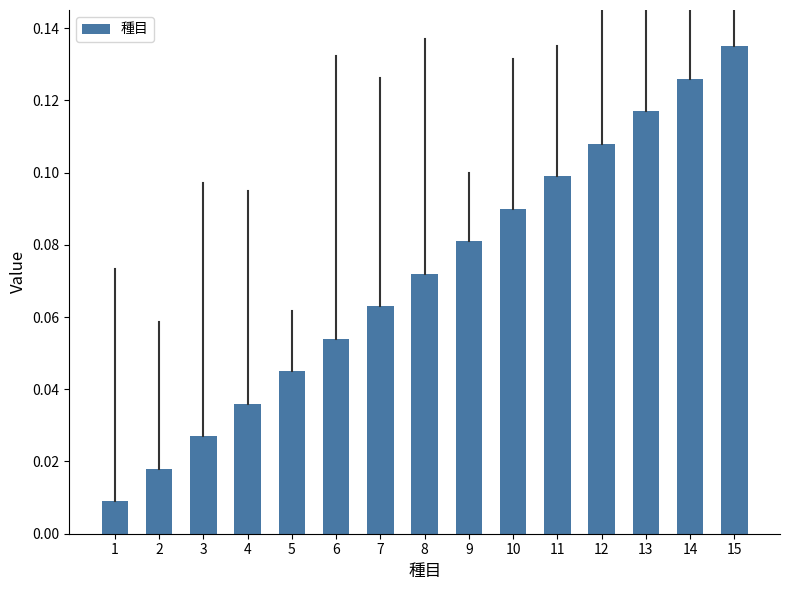

What is the sum of all values?

1.1